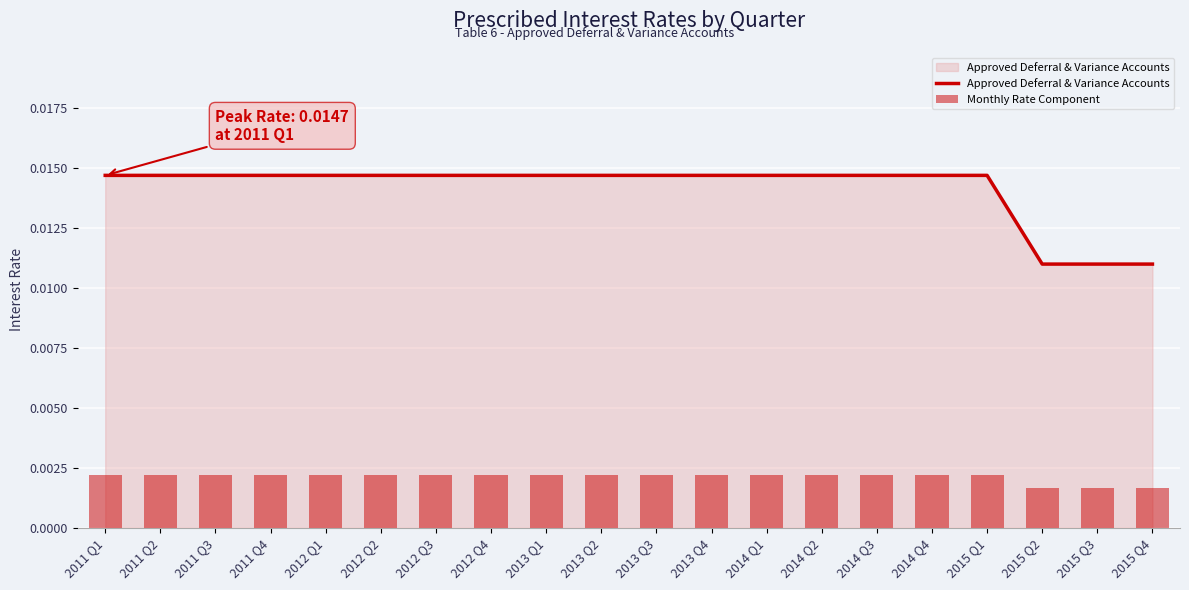

Which series has the largest total across all categories?

Approved Deferral & Variance Accounts